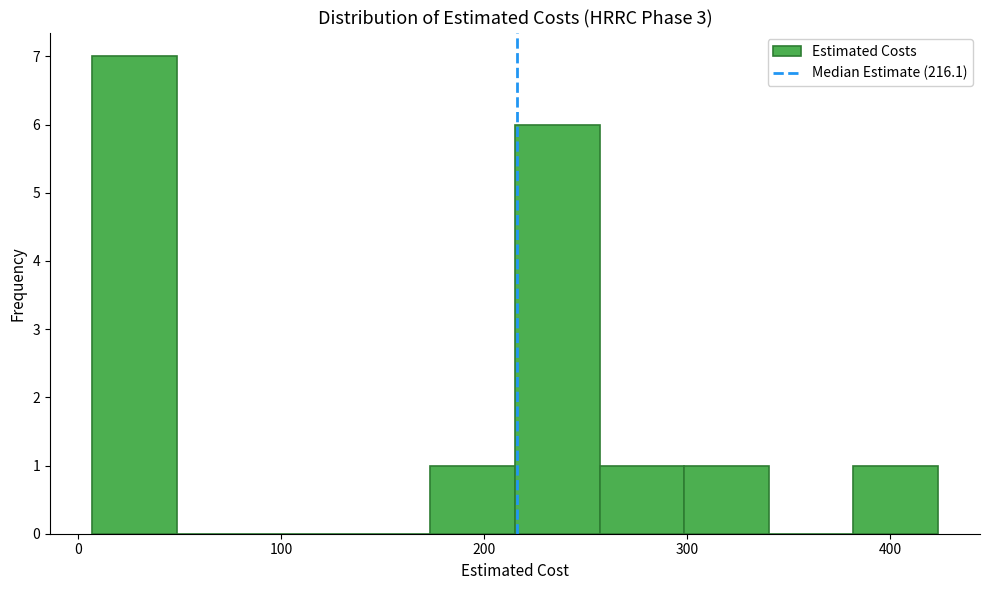

Which range on the x-axis has the tallest bar?

10 to 50